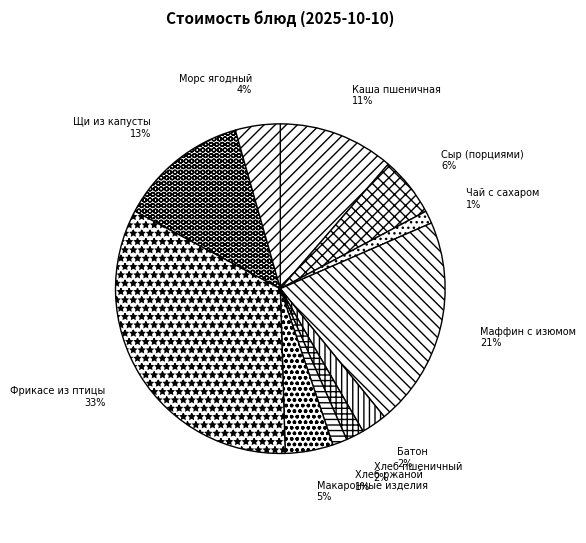

To the nearest percent, what is the average slice percentage?

9%